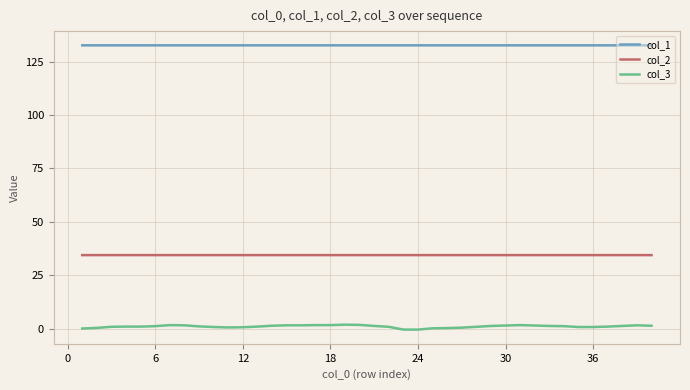

True or false: col_2 and col_3 intersect in this chart.

False